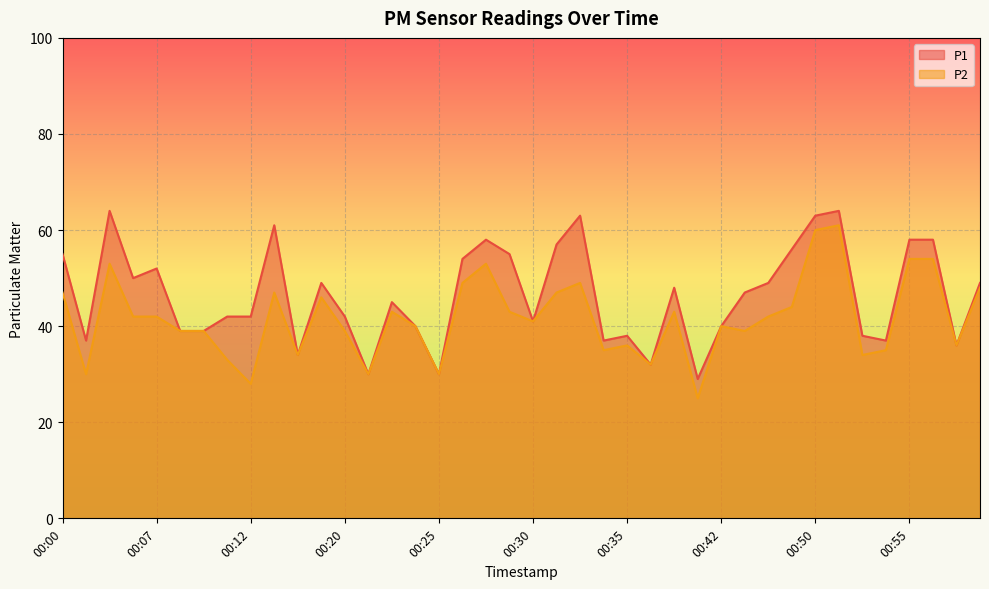

Is it true that P1 equals 50 at 00:35?

False